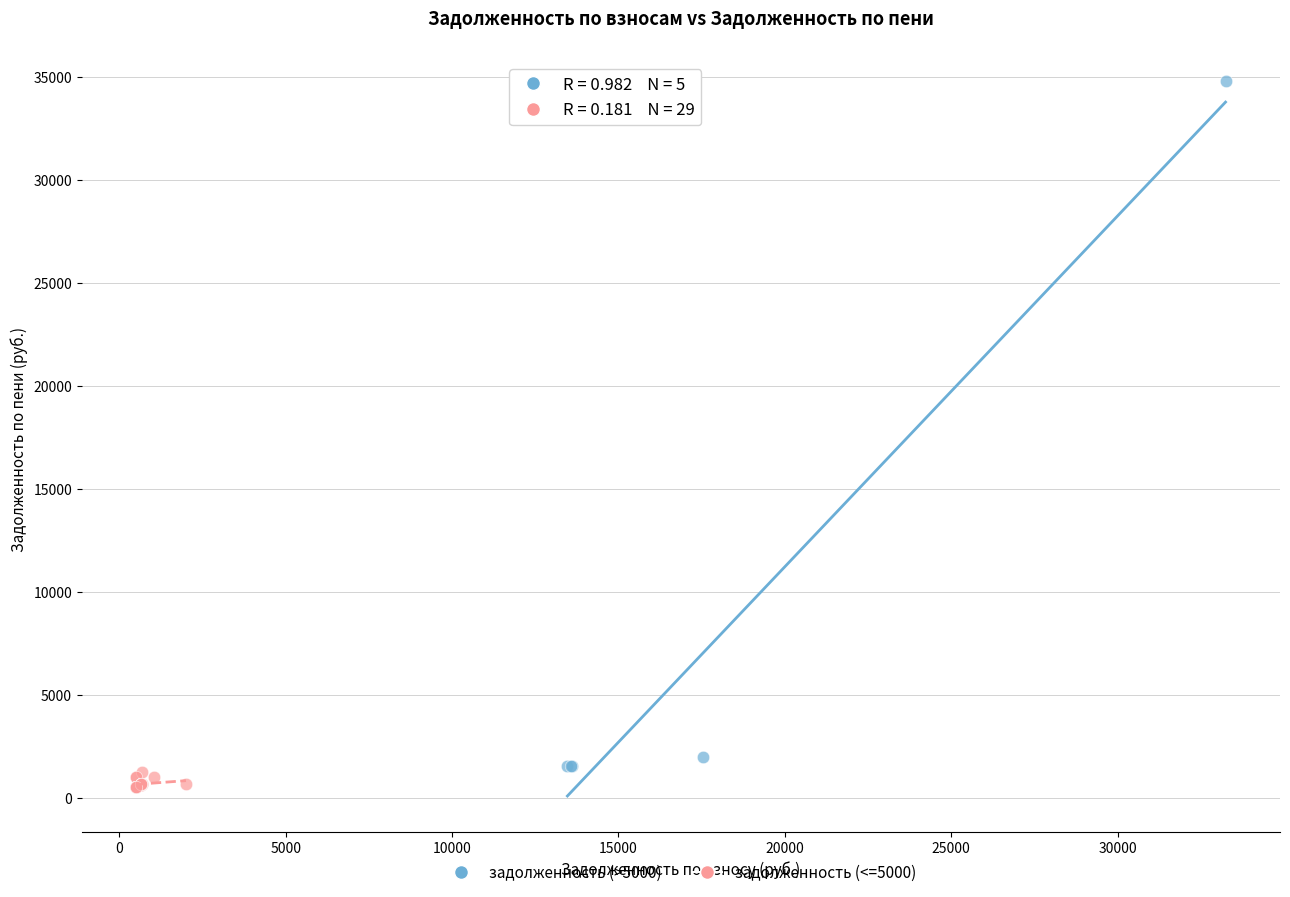

Which series contains the highest Y value?

задолженность (>5000)